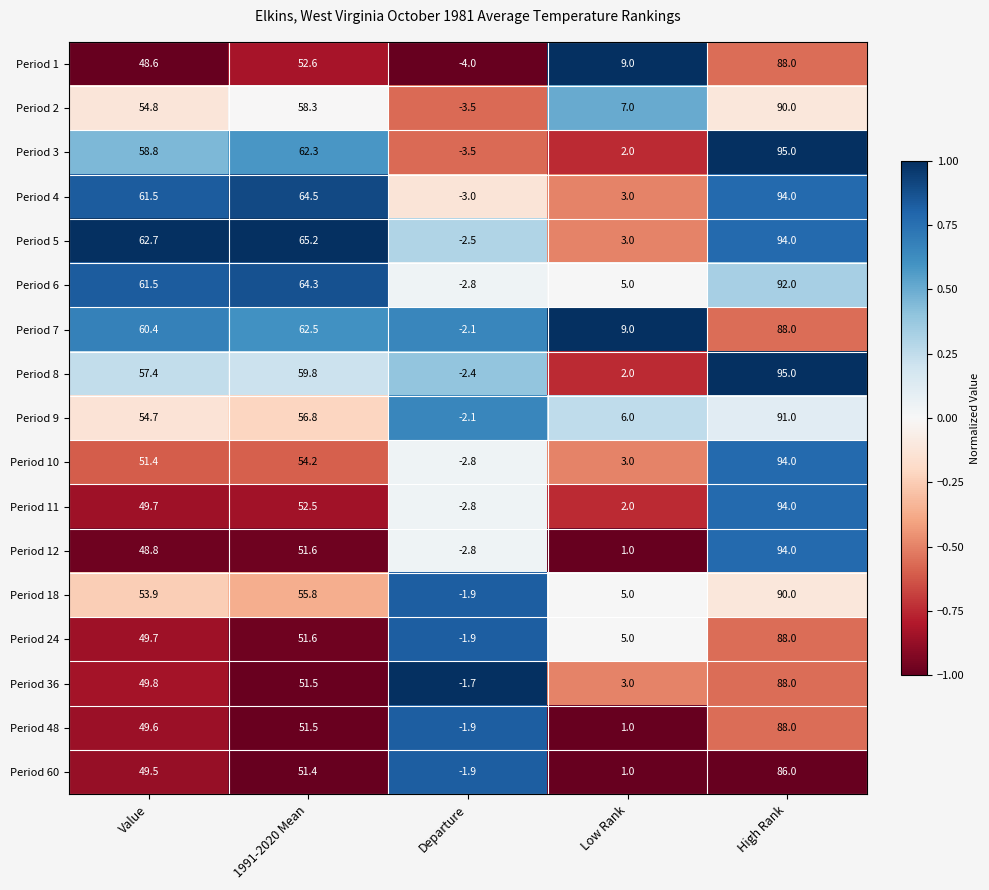

Rank the categories by Period 1 value from lowest to highest.

Departure, Low Rank, Value, 1991-2020 Mean, High Rank